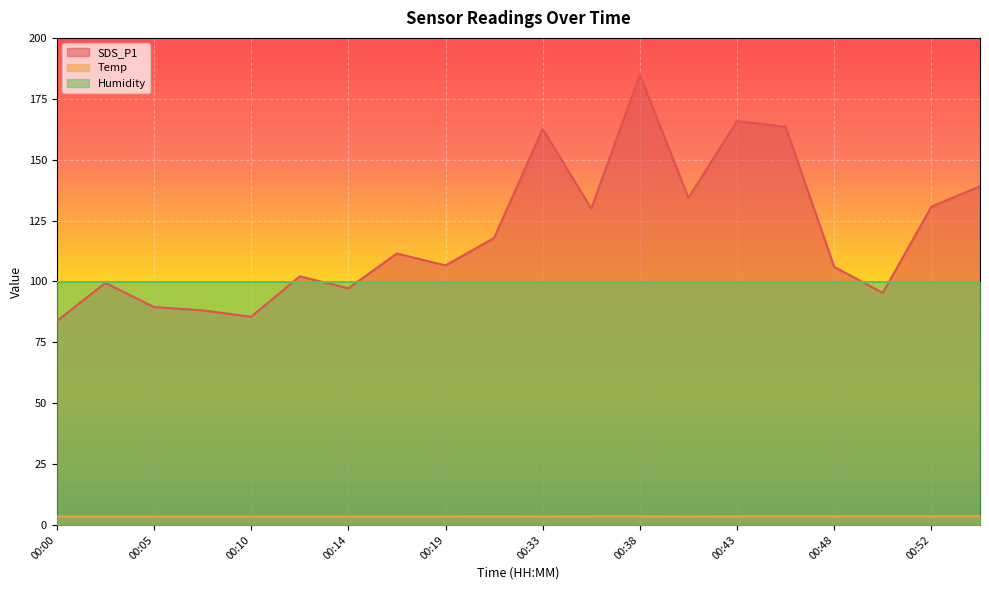

Does the chart display data point markers on the line(s)?

No